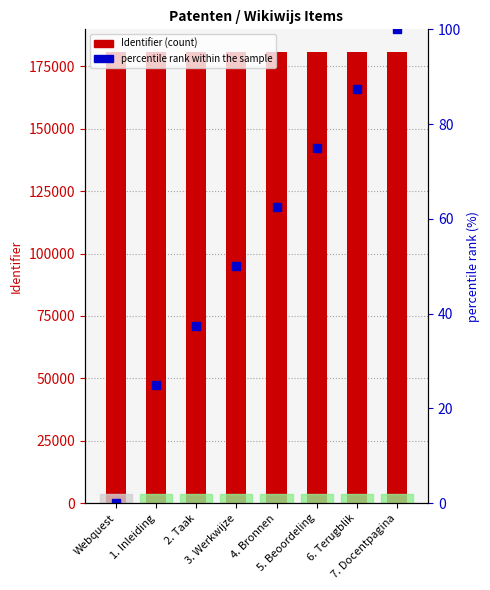

The value of Identifier at 4. Bronnen is 282668.6. True or false?

False